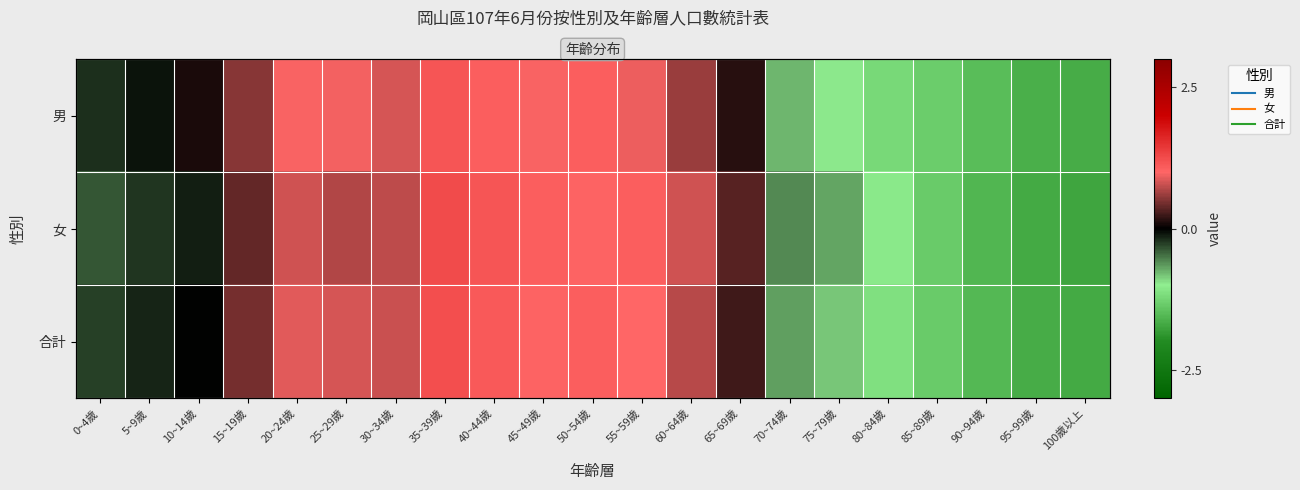

Count the number of categories in the chart.

21